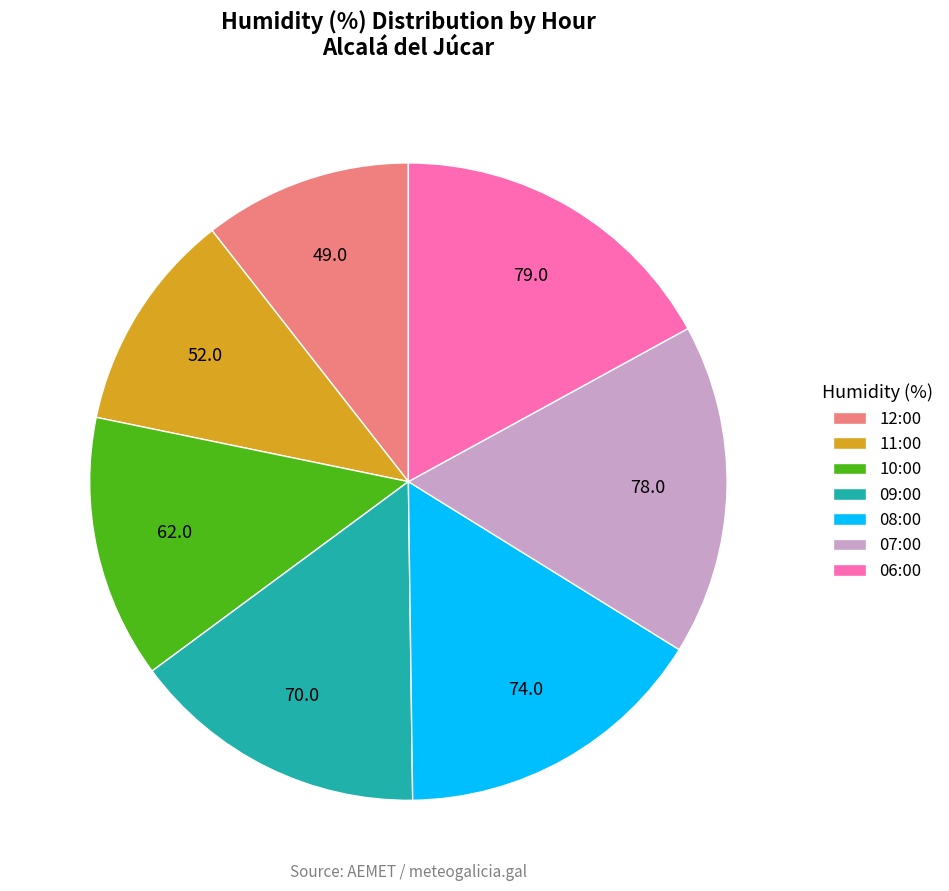

The 07:00 slice represents 2% of the pie. True or false?

False